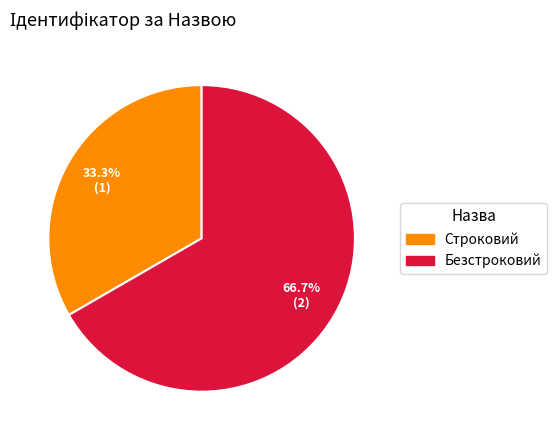

Is Безстроковий the majority of the pie?

Yes